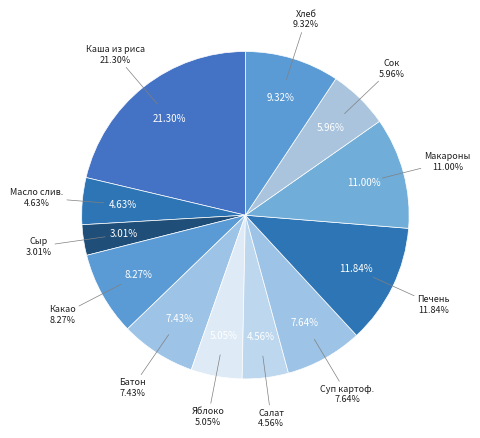

What portion of the pie excludes Яблоко?

95.0%